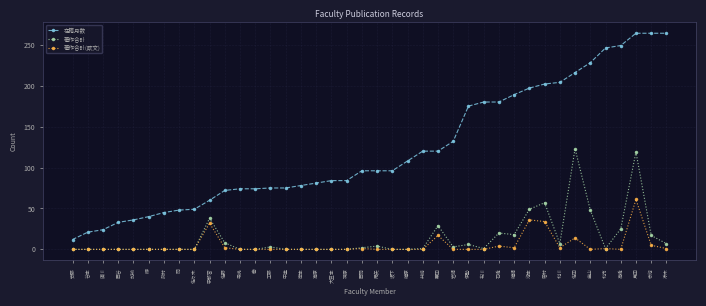

What is the total value across all series at 栗田?

166